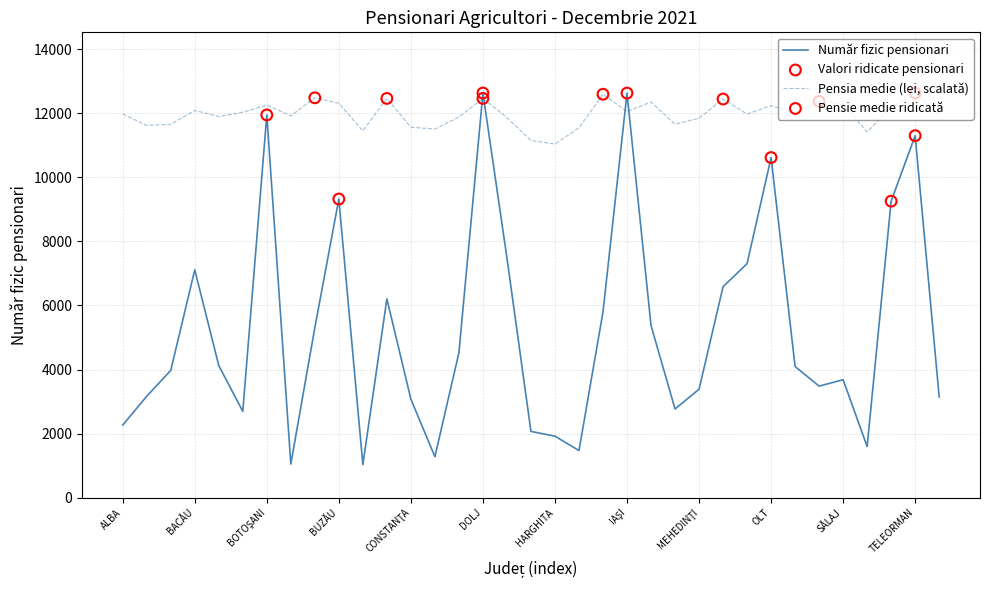

What is the difference between the maximum and minimum values in the Pensia medie (lei, scalată) series?

1593.6